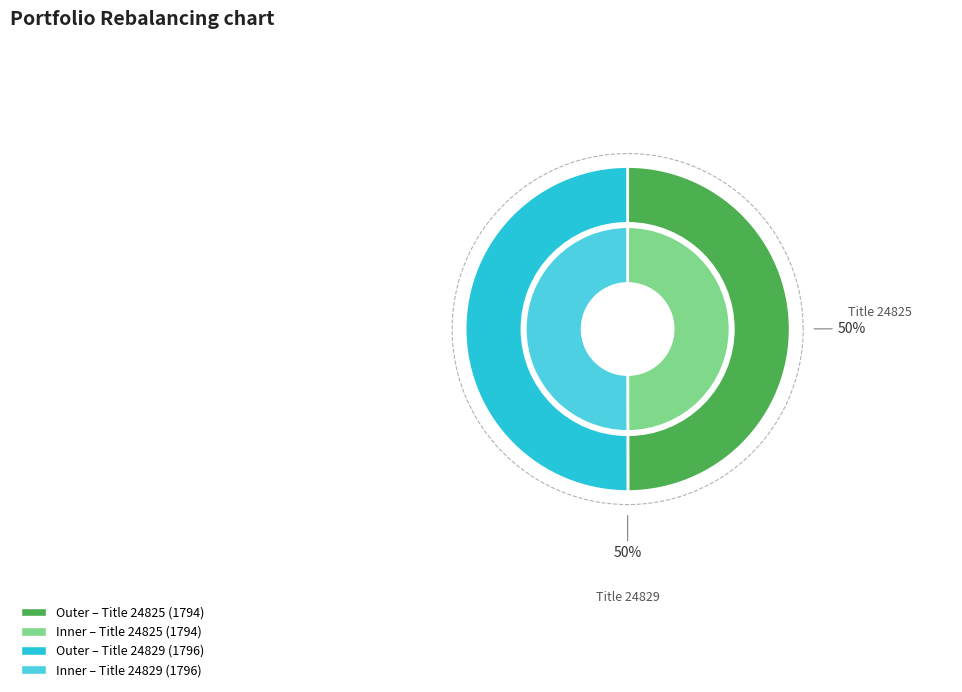

What percentage is NOT represented by 24829?

50.0%